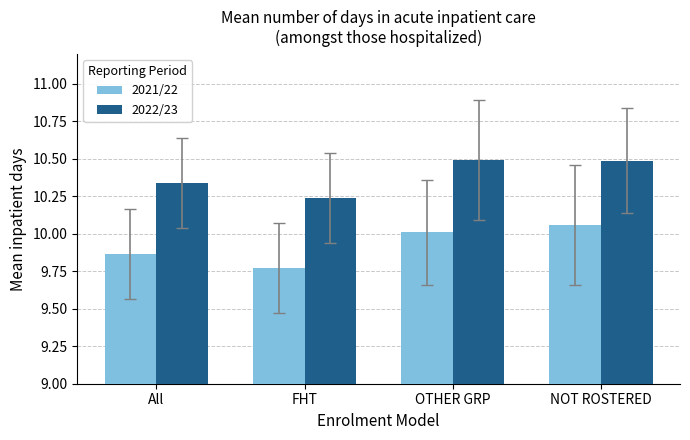

Where is 2021/22 nearest to the value 9?

FHT